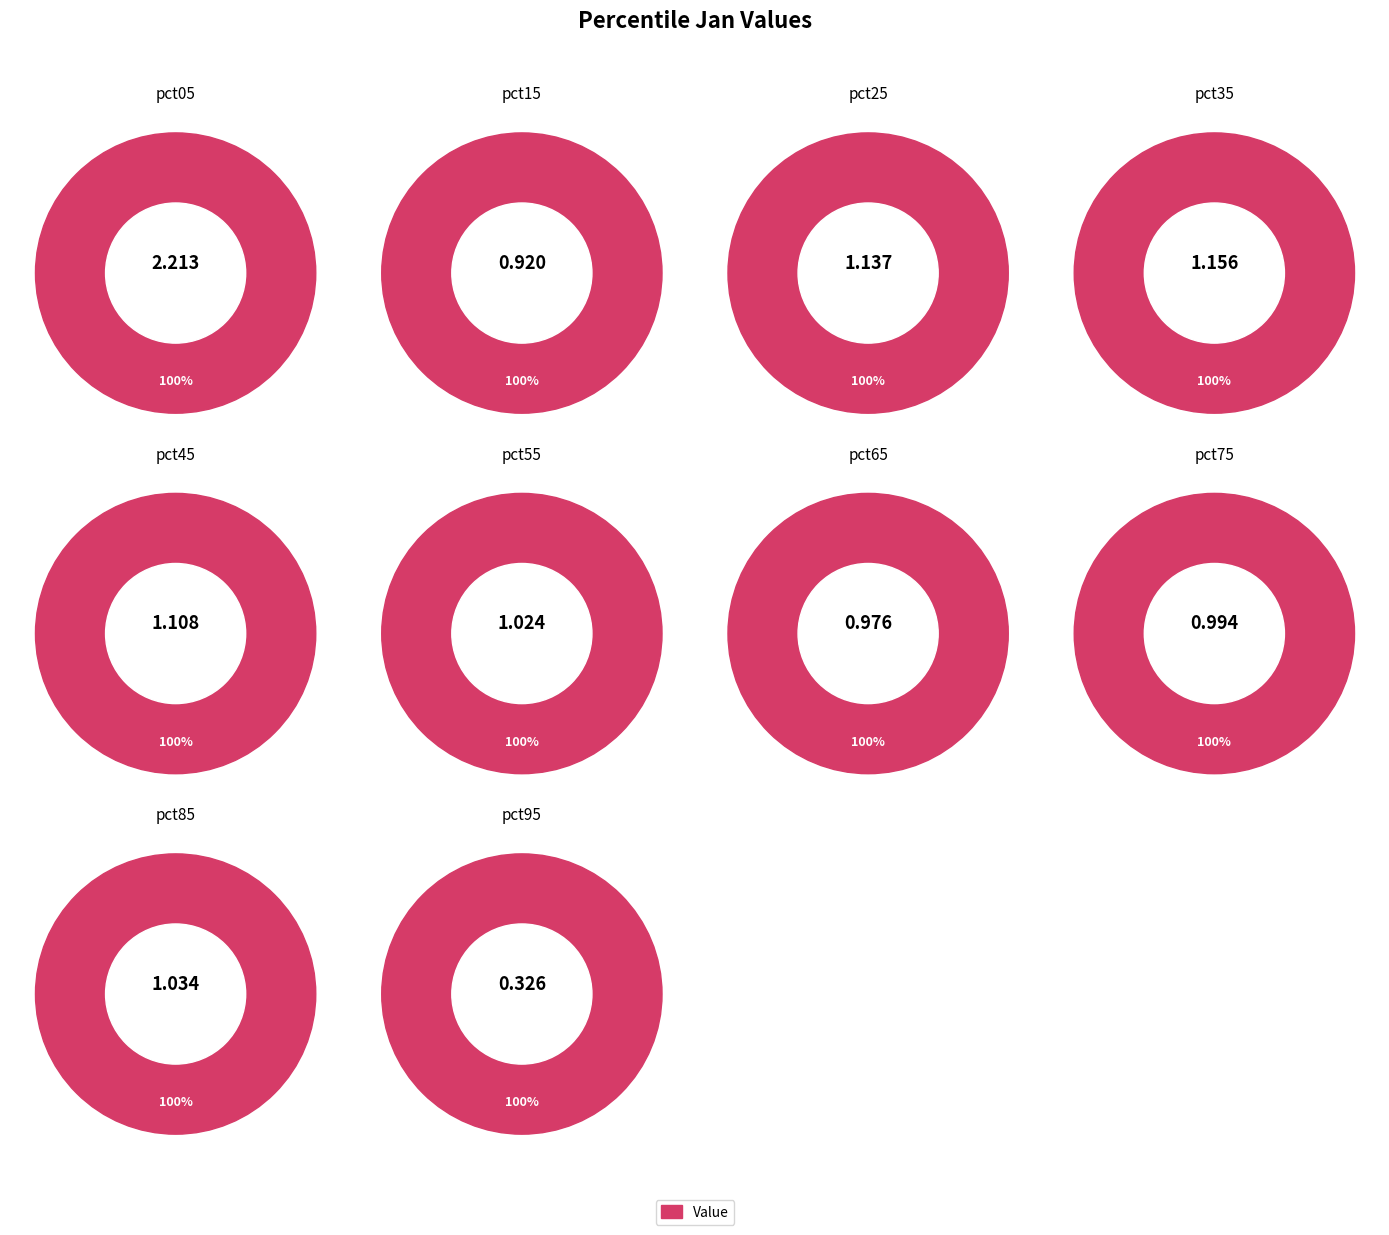

To the nearest percent, what is the difference between the largest and smallest slice percentages?

17%